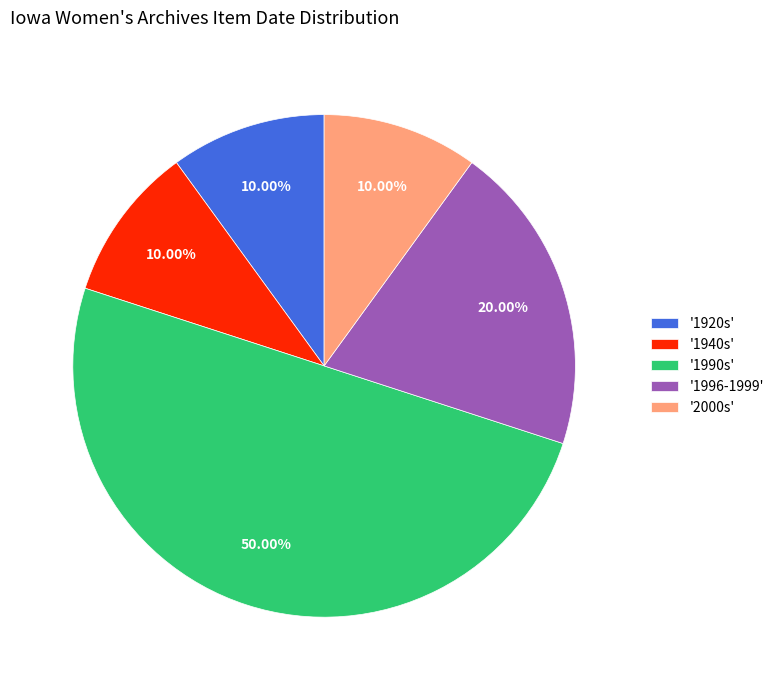

Does '2000s' account for over 50% of the chart?

No